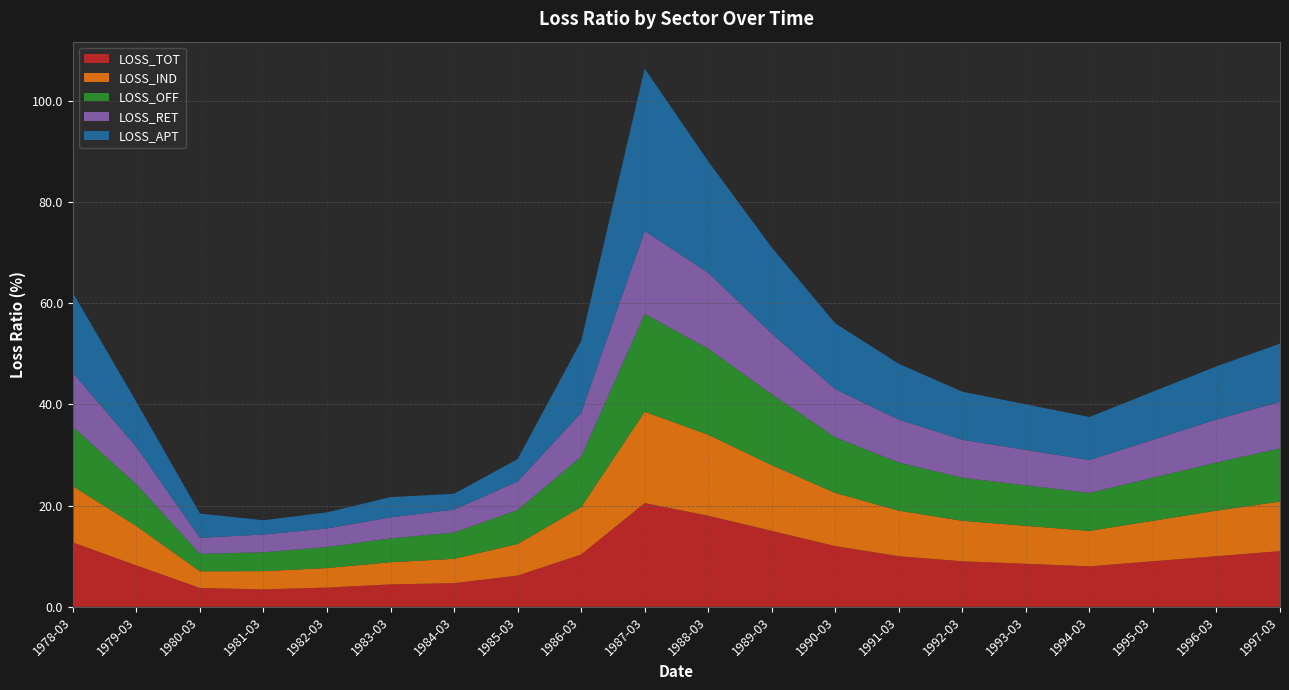

Reading right to left, transcribe all the data shown in this chart.

LOSS_TOT: 1997-03=11.0	1996-03=10.0	1995-03=9.0	1994-03=8.0	1993-03=8.5	1992-03=9.0	1991-03=10.0	1990-03=12.0	1989-03=15.0	1988-03=18.0	1987-03=20.5	1986-03=10.3	1985-03=6.2	1984-03=4.7	1983-03=4.4	1982-03=3.8	1981-03=3.5	1980-03=3.7	1979-03=8.2	1978-03=12.7
LOSS_IND: 1997-03=9.8	1996-03=9.0	1995-03=8.0	1994-03=7.0	1993-03=7.5	1992-03=8.0	1991-03=9.0	1990-03=10.5	1989-03=13.0	1988-03=16.0	1987-03=18.1	1986-03=9.4	1985-03=6.2	1984-03=4.8	1983-03=4.4	1982-03=3.9	1981-03=3.6	1980-03=3.3	1979-03=7.8	1978-03=11.1
LOSS_OFF: 1997-03=10.5	1996-03=9.5	1995-03=8.5	1994-03=7.5	1993-03=8.0	1992-03=8.5	1991-03=9.5	1990-03=11.0	1989-03=14.0	1988-03=17.0	1987-03=19.3	1986-03=10.0	1985-03=6.7	1984-03=5.2	1983-03=4.7	1982-03=4.2	1981-03=3.7	1980-03=3.4	1979-03=8.2	1978-03=11.7
LOSS_RET: 1997-03=9.2	1996-03=8.5	1995-03=7.5	1994-03=6.5	1993-03=7.0	1992-03=7.5	1991-03=8.5	1990-03=9.5	1989-03=12.0	1988-03=15.0	1987-03=16.4	1986-03=8.7	1985-03=5.6	1984-03=4.5	1983-03=4.2	1982-03=3.7	1981-03=3.5	1980-03=3.2	1979-03=7.4	1978-03=10.7
LOSS_APT: 1997-03=11.5	1996-03=10.5	1995-03=9.5	1994-03=8.5	1993-03=9.0	1992-03=9.5	1991-03=11.0	1990-03=13.0	1989-03=17.0	1988-03=22.0	1987-03=32.1	1986-03=14.2	1985-03=4.4	1984-03=3.1	1983-03=4.0	1982-03=3.2	1981-03=2.8	1980-03=4.8	1979-03=8.9	1978-03=15.8